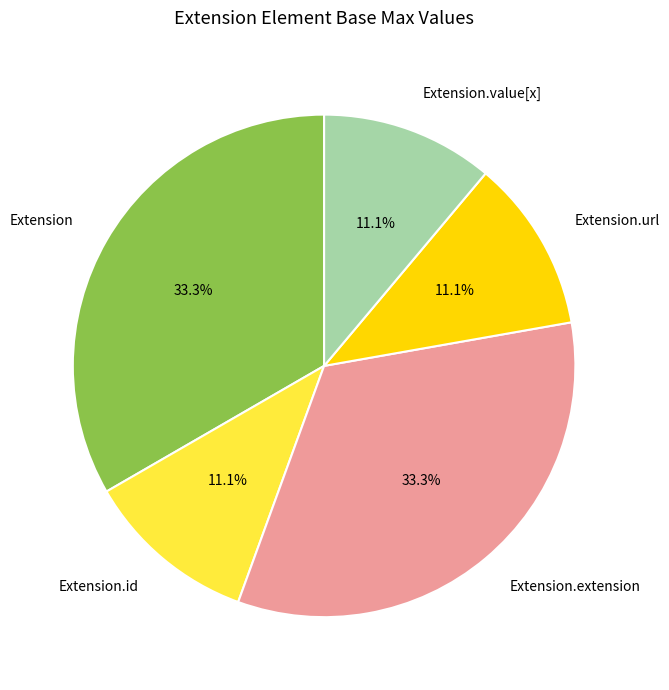

Is the sum of Extension.url and Extension greater than half?

No